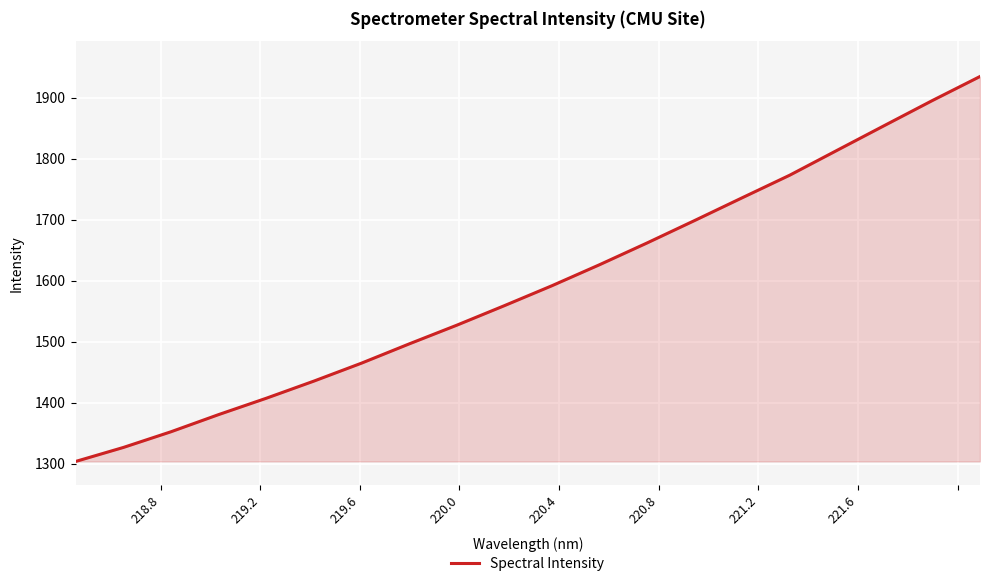

Reading left to right, transcribe all the data shown in this chart.

1303.5	1326.4	1352.1	1380.3	1407.0	1435.2	1464.6	1496.1	1526.8	1558.8	1591.5	1626.0	1661.7	1698.5	1735.8	1772.9	1813.8	1854.7	1895.3	1934.7